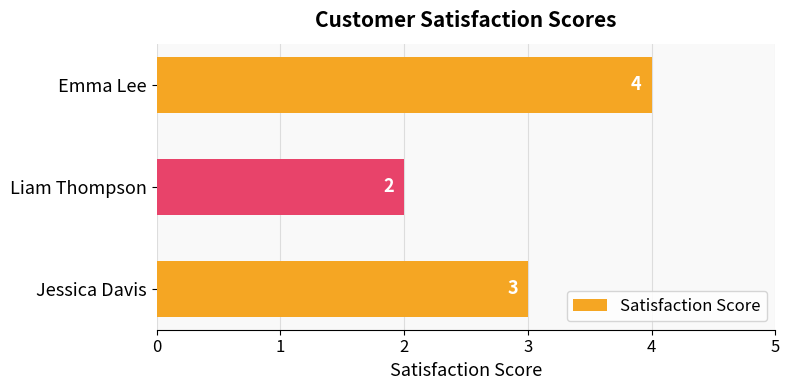

Read the value at Jessica Davis.

3